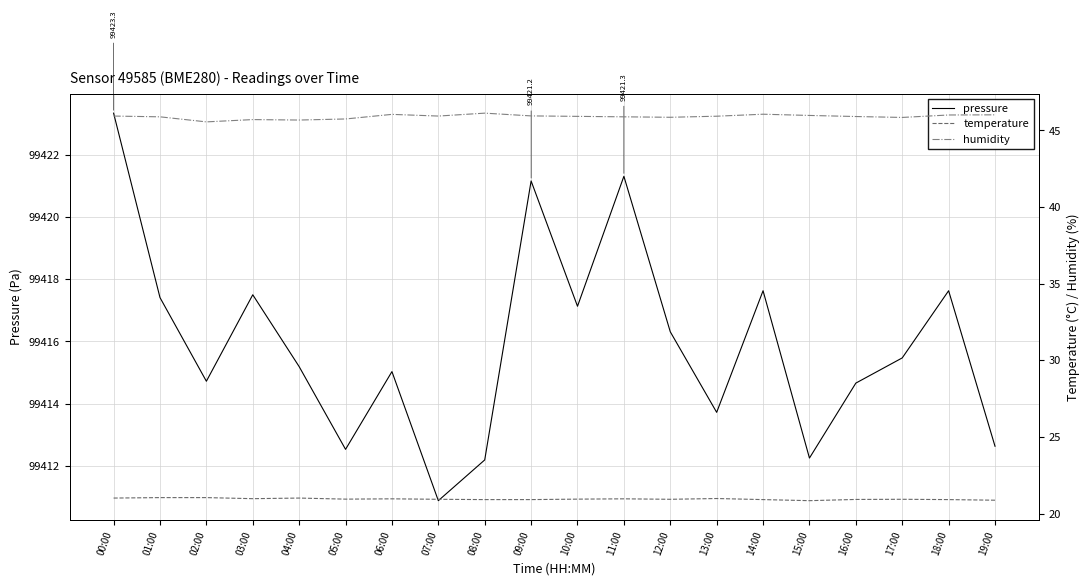

What is the highest value of the pressure series?

99423.3